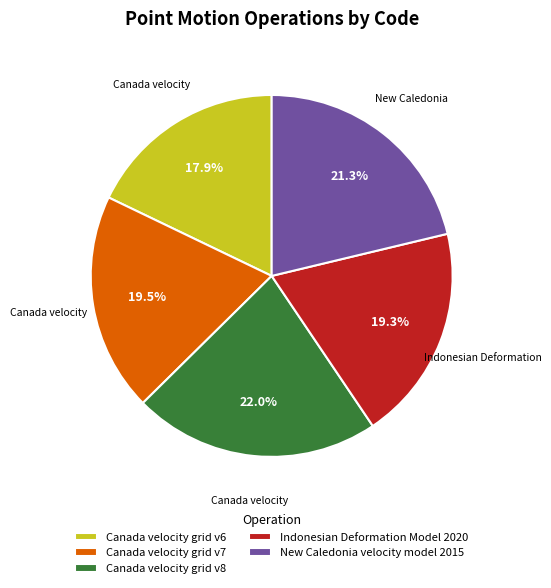

Approximately how many times larger is the value at Canada velocity grid v6 compared to Canada velocity grid v7?

0.9